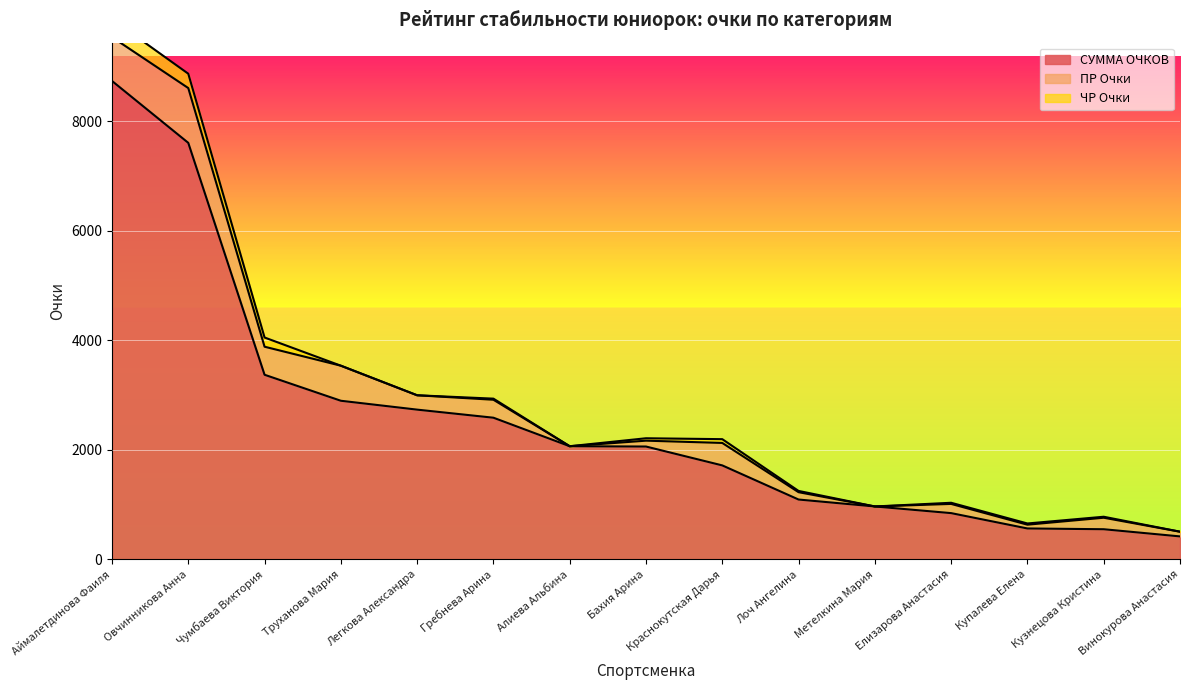

What is the difference between the maximum and second lowest values in the СУММА ОЧКОВ series?

8182.5